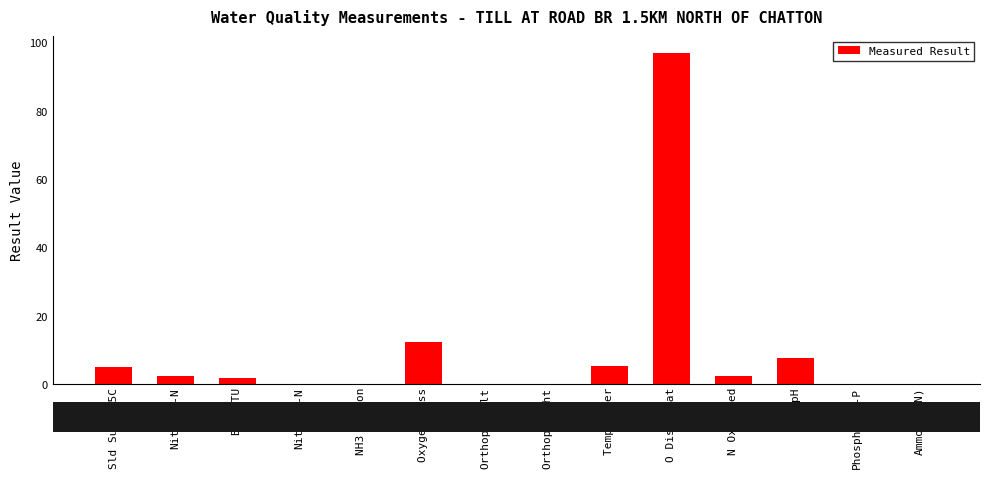

True or false: the data shows 0.0 at Nitrite-N.

True